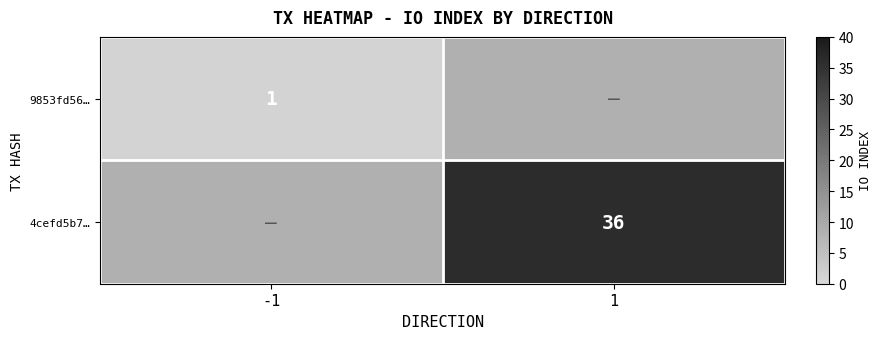

The value of 9853fd56… at -1 is 1. True or false?

True